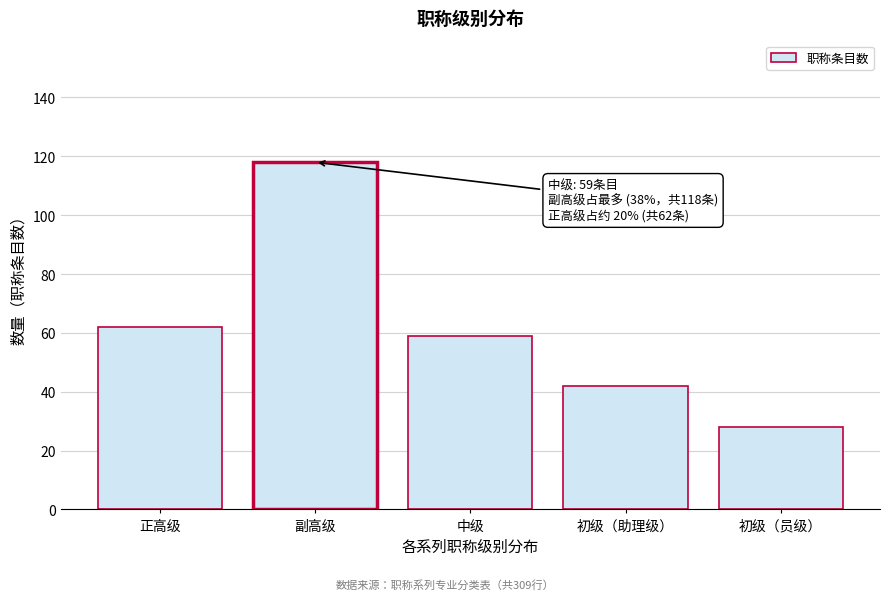

Reading left to right, transcribe all the data shown in this chart.

62	118	59	42	28